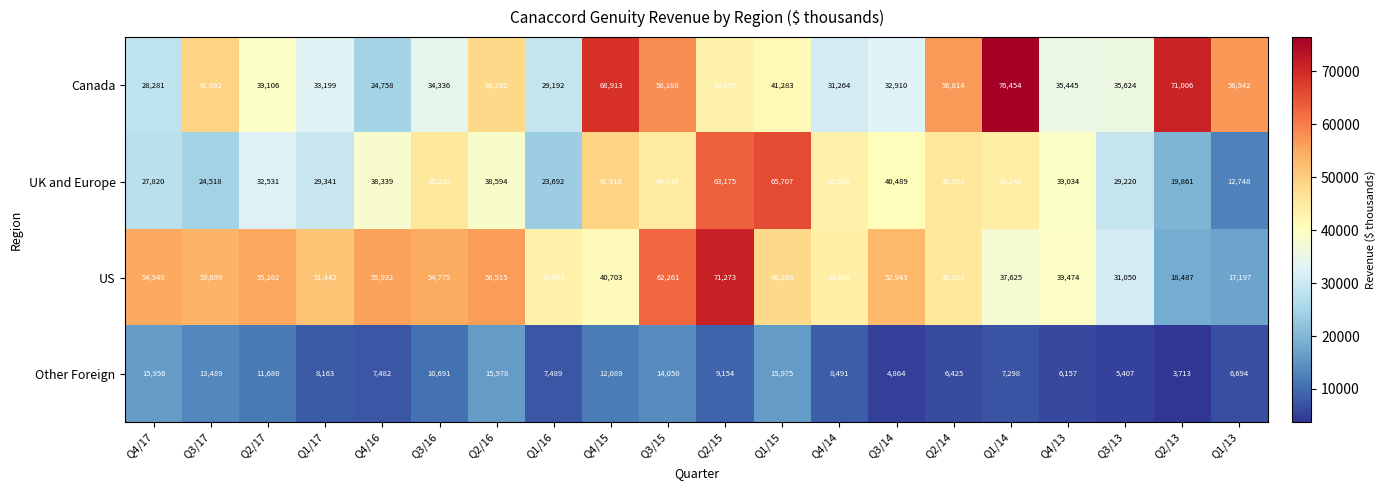

What is the approximate value of UK and Europe at Q1/13, to the nearest 50?

12750